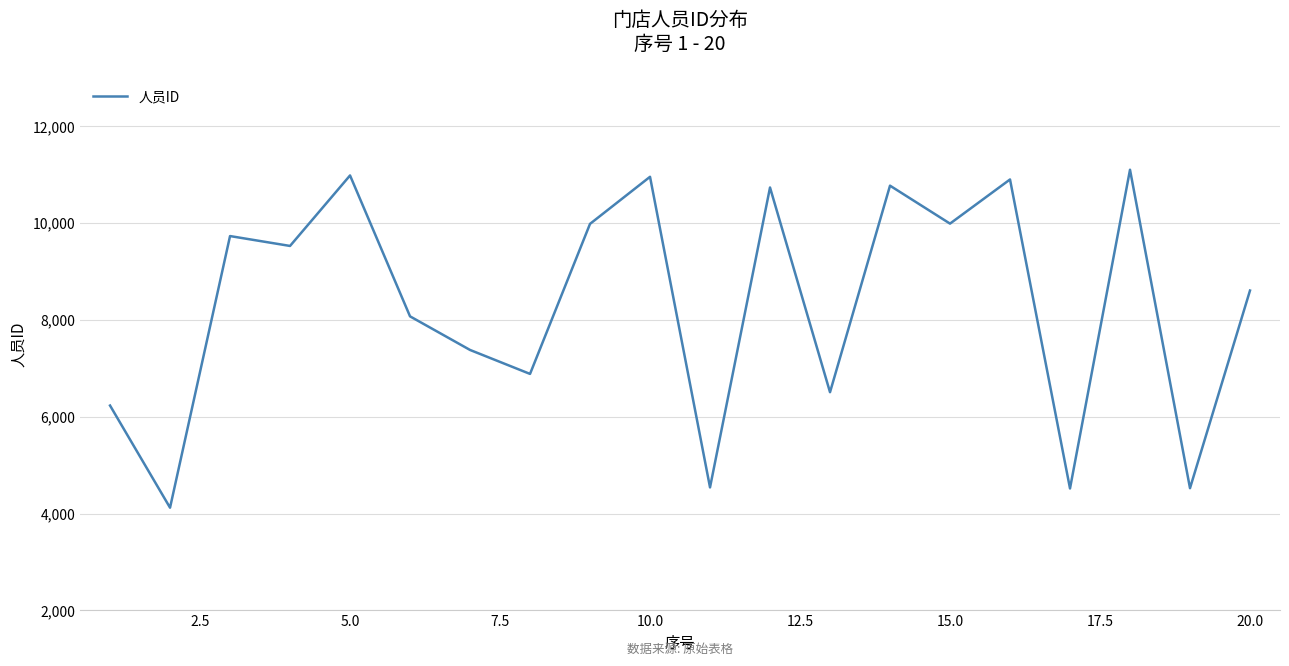

What is the minimum value shown in the chart?

4121